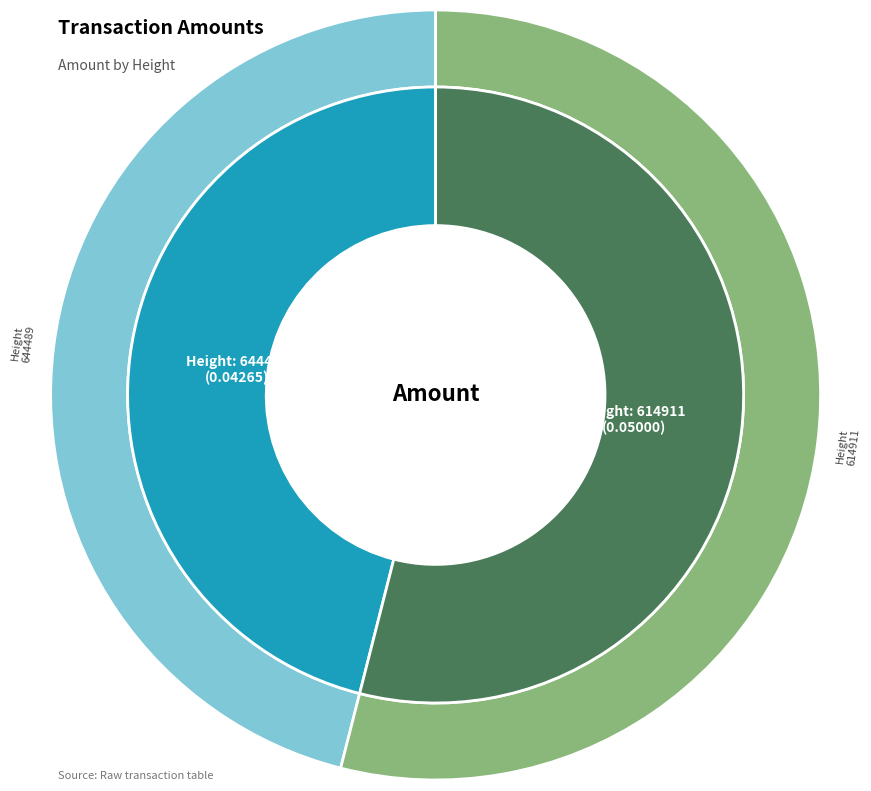

Is there any slice that represents more than half of the pie?

Yes